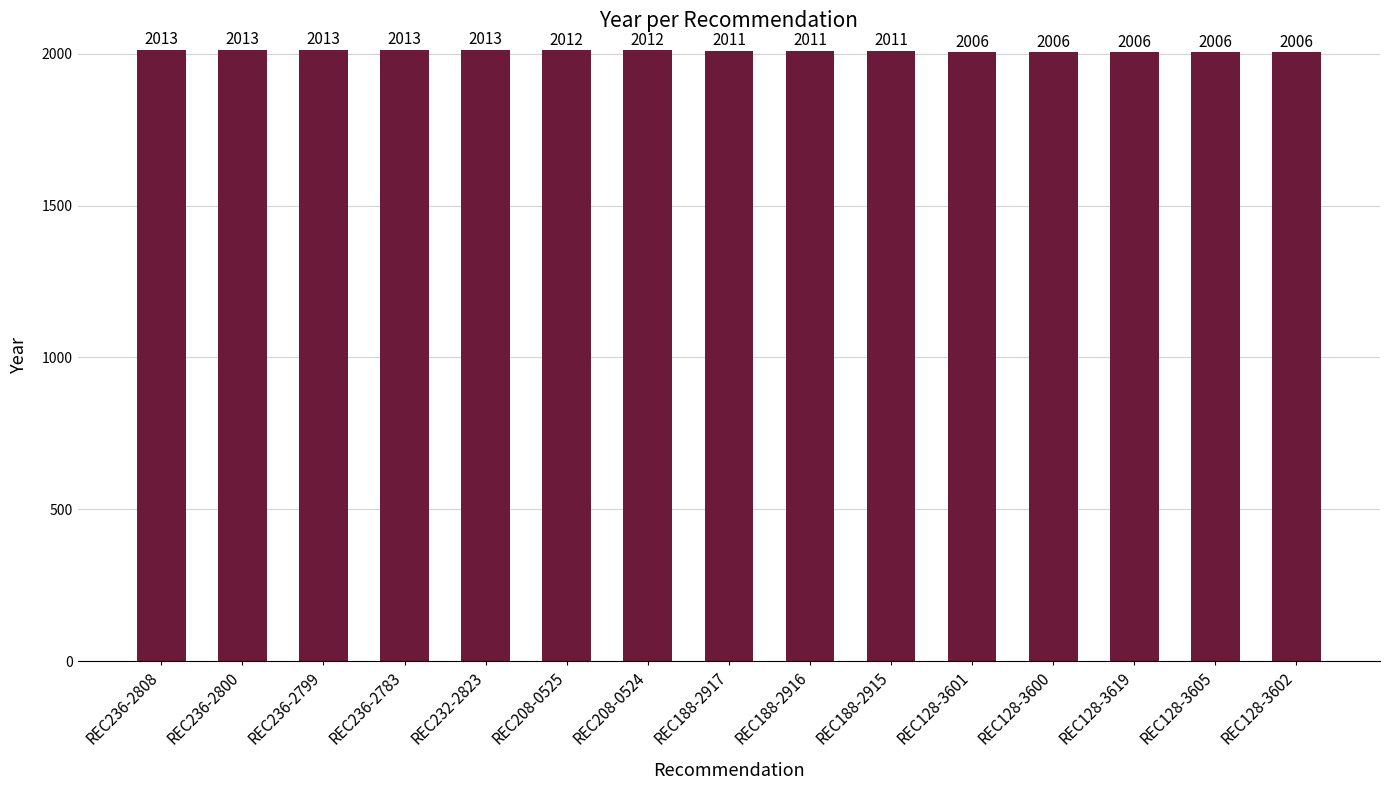

Where does the data first go above 2011?

REC236-2808